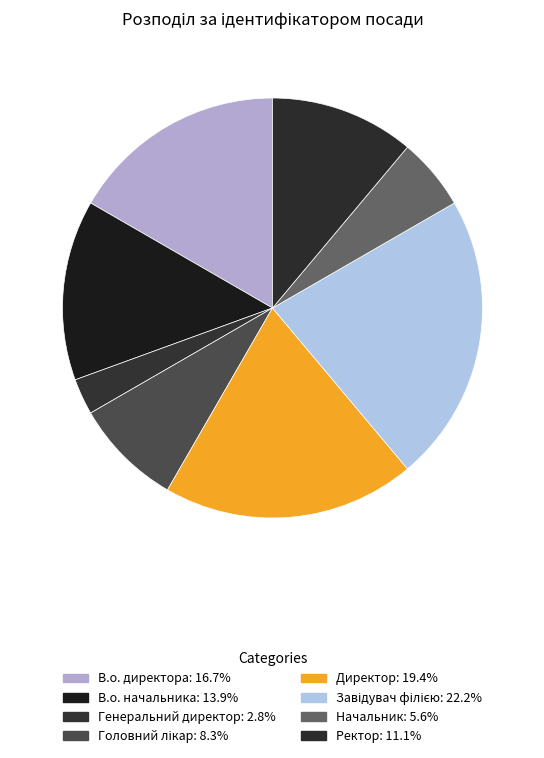

How many segments does this pie chart have?

8